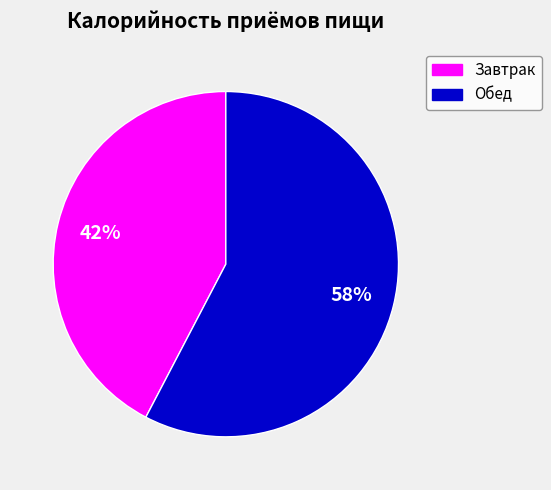

To the nearest percent, what is the average slice percentage?

50%